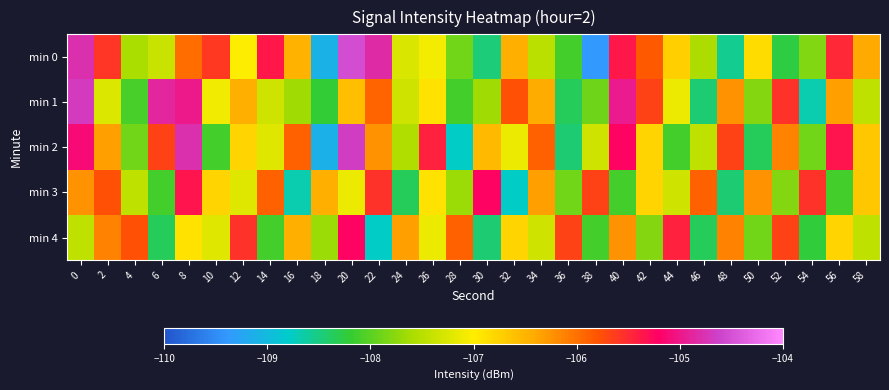

Which has a higher value, 22 or 2?

22